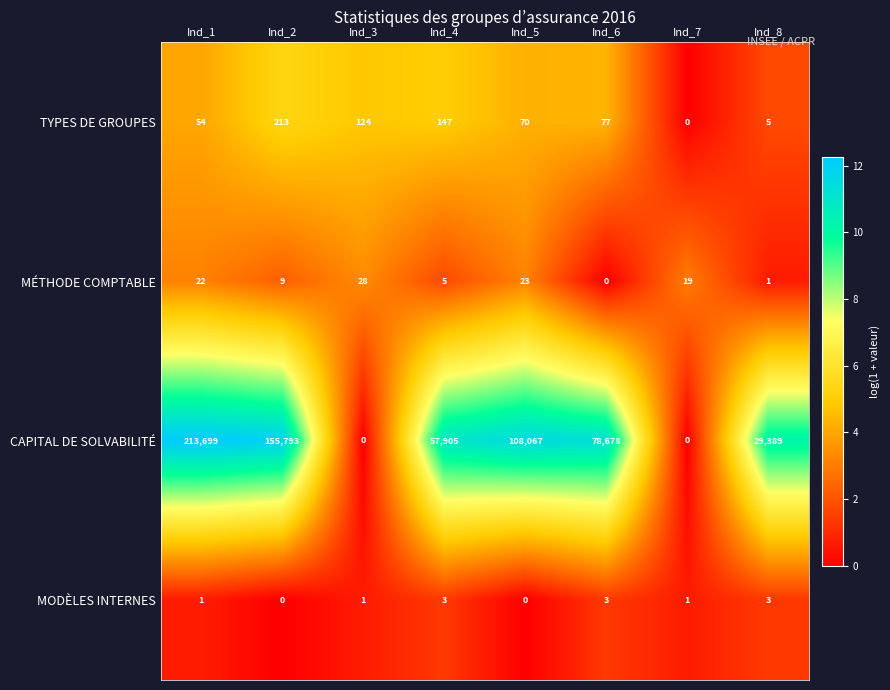

Which series has the largest total across all categories?

CAPITAL DE SOLVABILITÉ